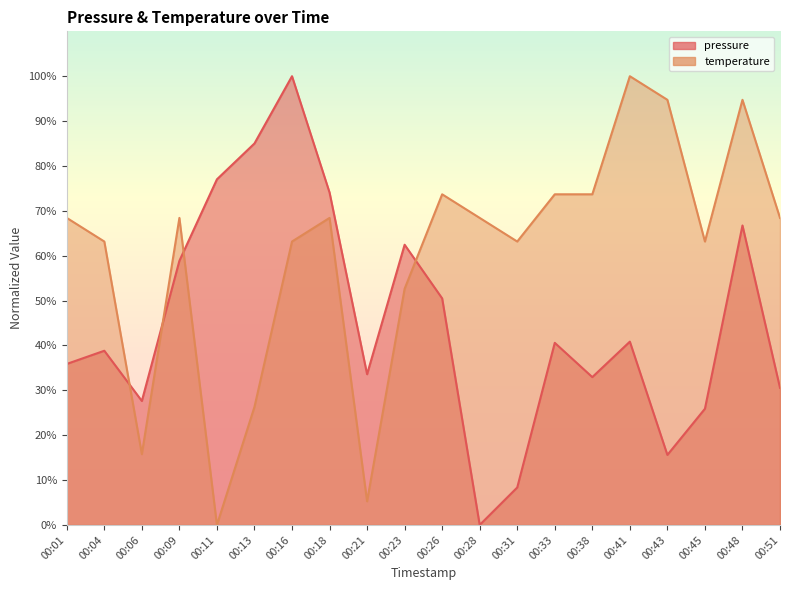

Reading right to left, extract all data points from this chart.

pressure: 30.6	66.7	25.9	15.6	40.8	32.9	40.6	8.3	0.0	50.5	62.4	33.6	74.1	100.0	85.0	77.0	58.9	27.6	38.8	35.9
temperature: 68.4	94.7	63.2	94.7	100.0	73.7	73.7	63.2	68.4	73.7	52.6	5.3	68.4	63.2	26.3	0.0	68.4	15.8	63.2	68.4